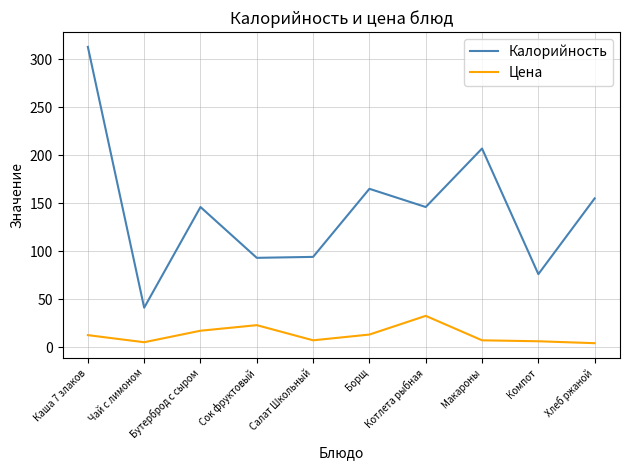

What is the highest value of the Калорийность series?

313.0